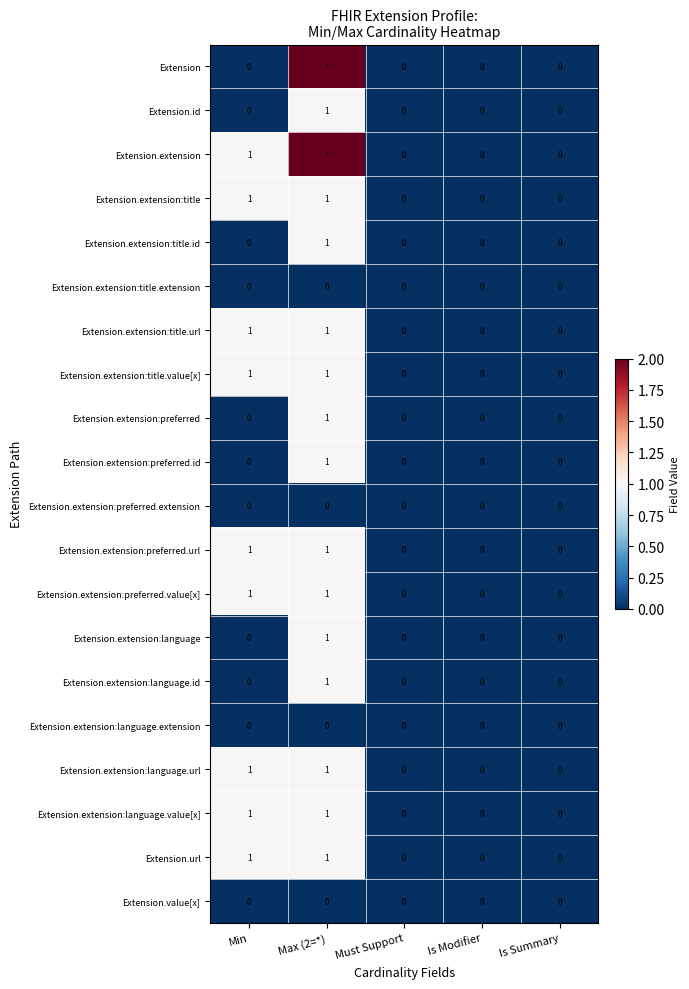

True or false: Extension.url has a value of 1 at Max (2=*).

True